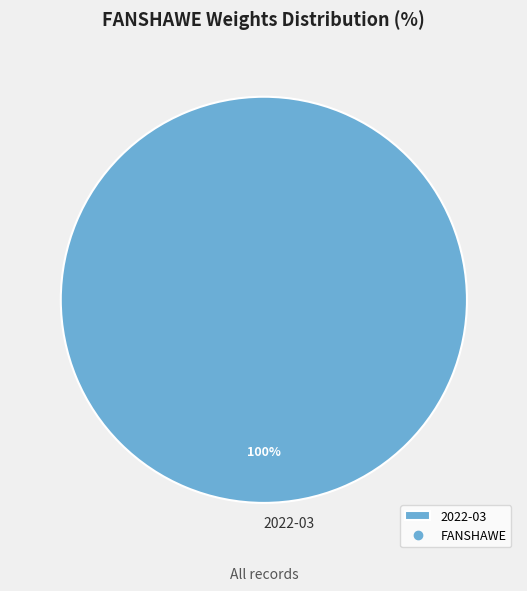

What is the majority slice?

2022-03